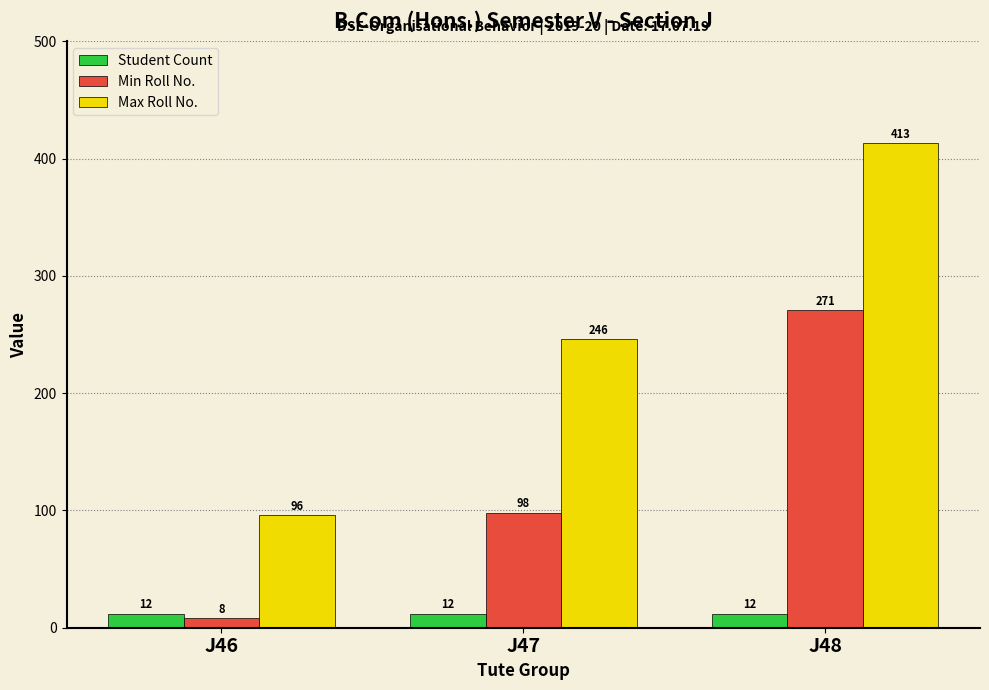

Reading right to left, transcribe all the data shown in this chart.

Student Count: 12	12	12
Min Roll No.: 271	98	8
Max Roll No.: 413	246	96